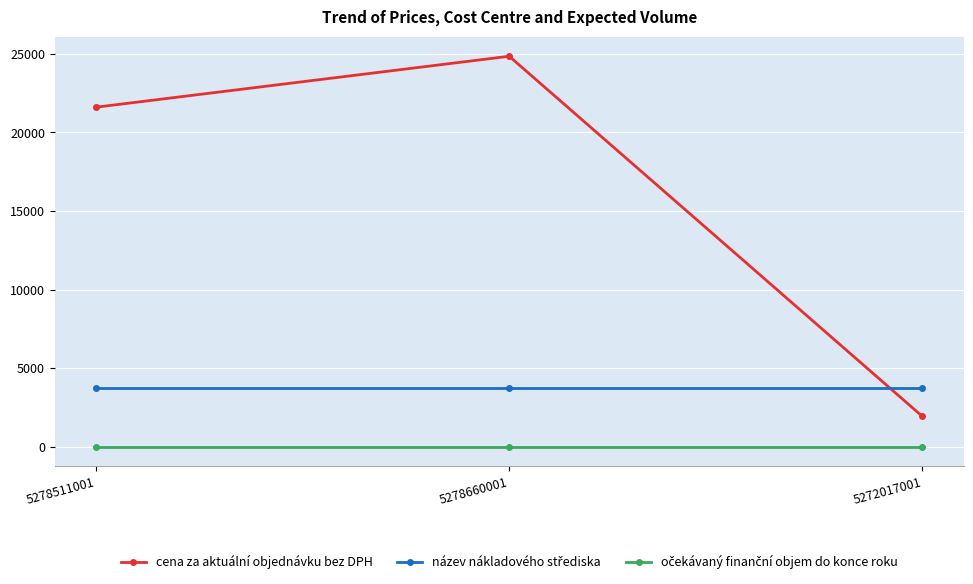

Which series has the largest total across all categories?

cena za aktuální objednávku bez DPH